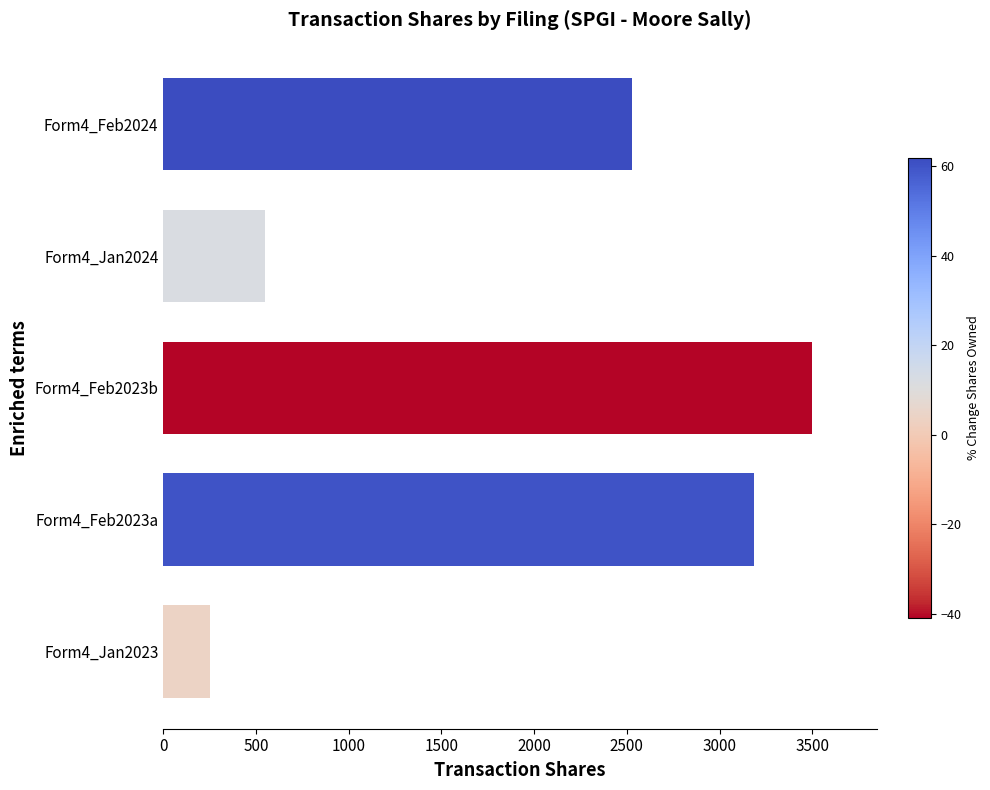

What is the difference between the second highest and second lowest values?

2641